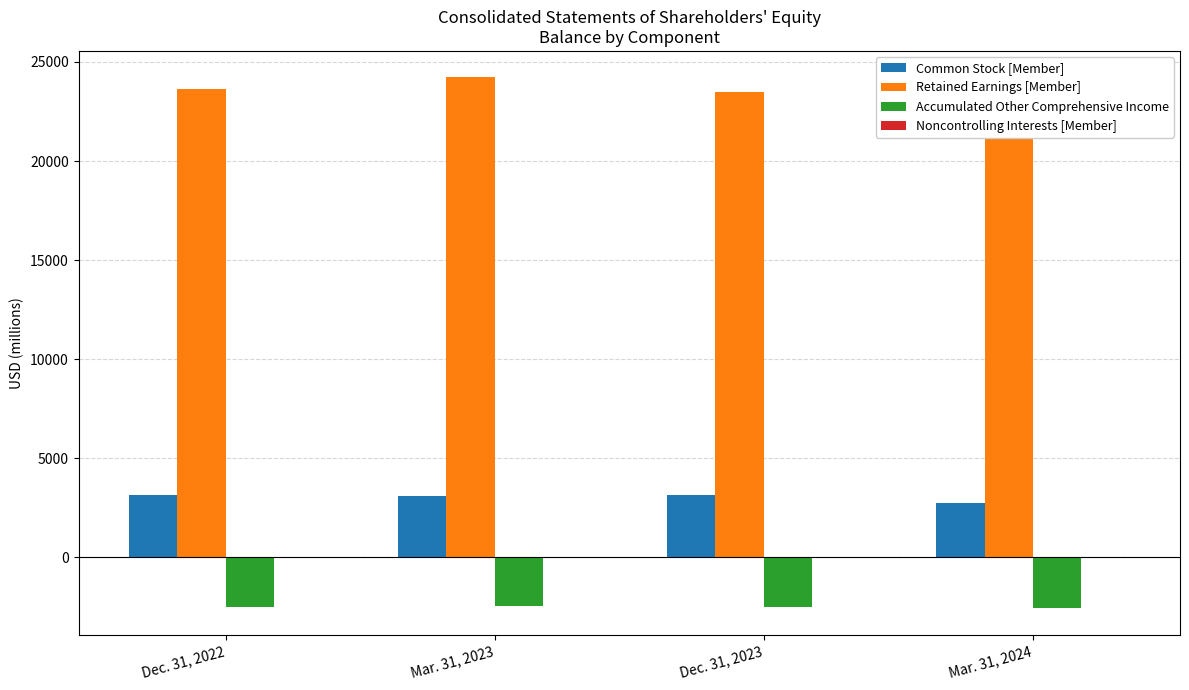

Between Mar. 31, 2023 and Mar. 31, 2024, which series saw the biggest shift?

Retained Earnings [Member]